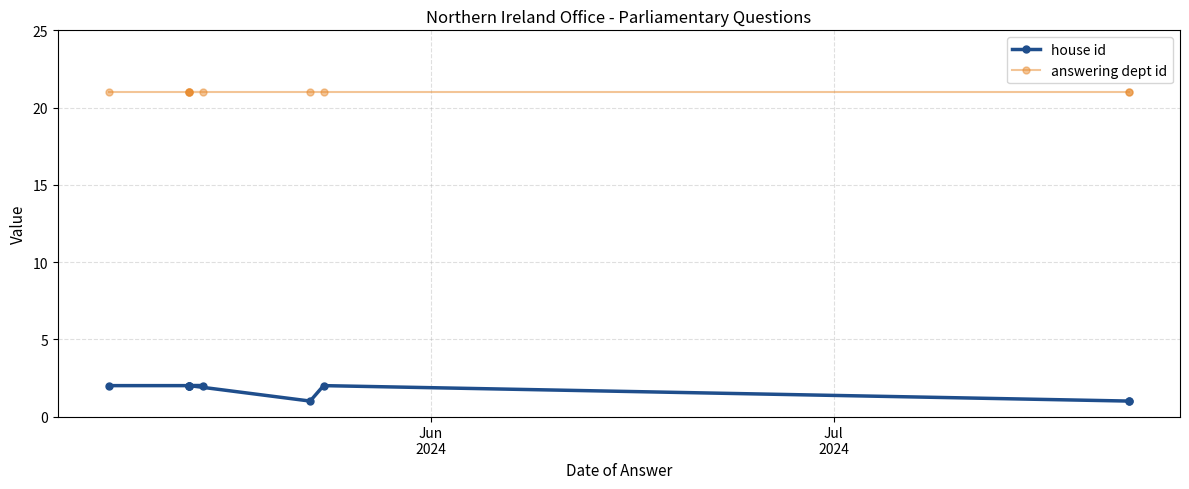

True or false: house id and answering dept id cross at least once.

False